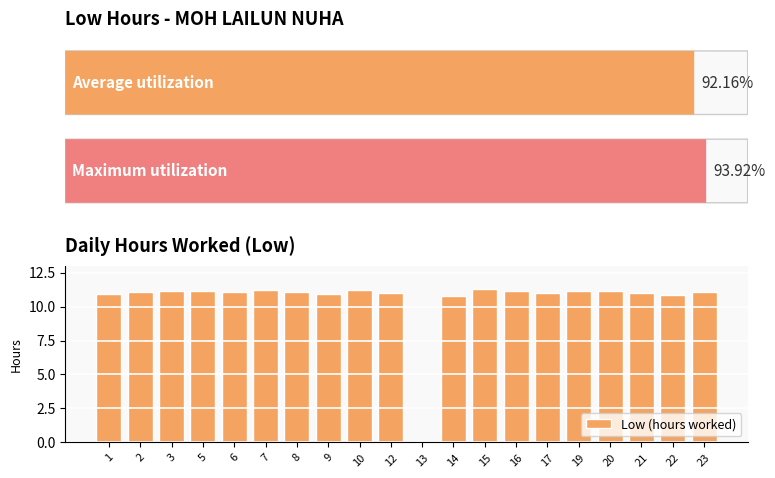

Where is the data nearest to the value 5?

13